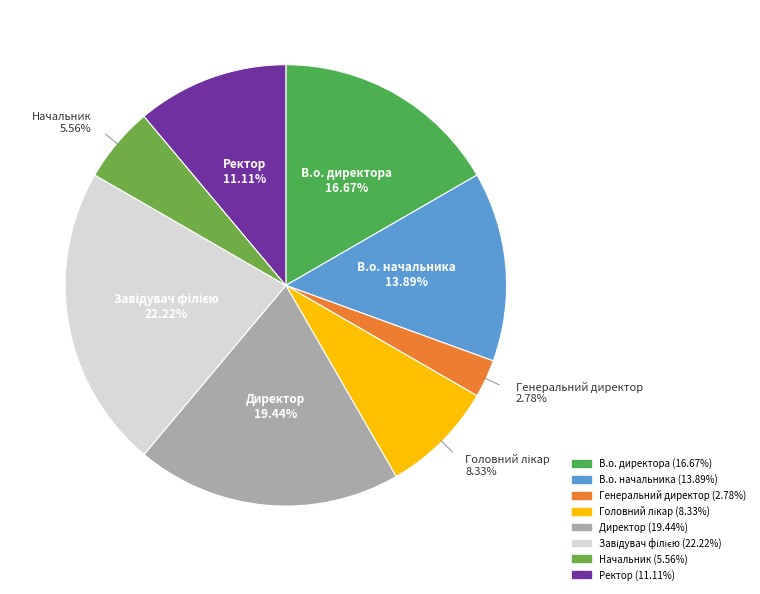

Do В.о. начальника and Генеральний директор together represent more than half of the pie?

No